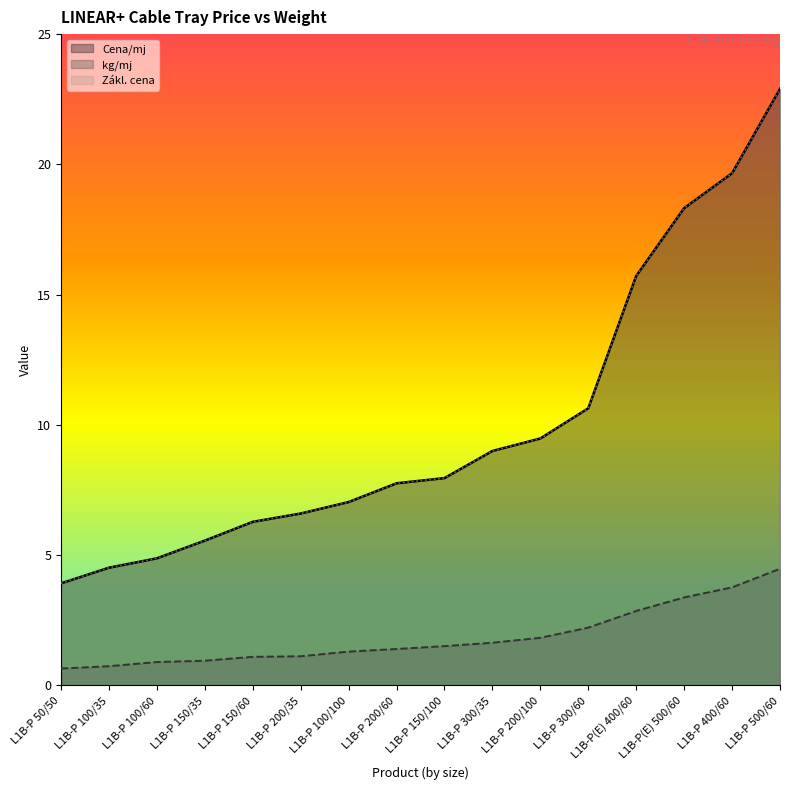

What value does the Zákl. cena series have at L1B-P(E) 500/60?

18.3